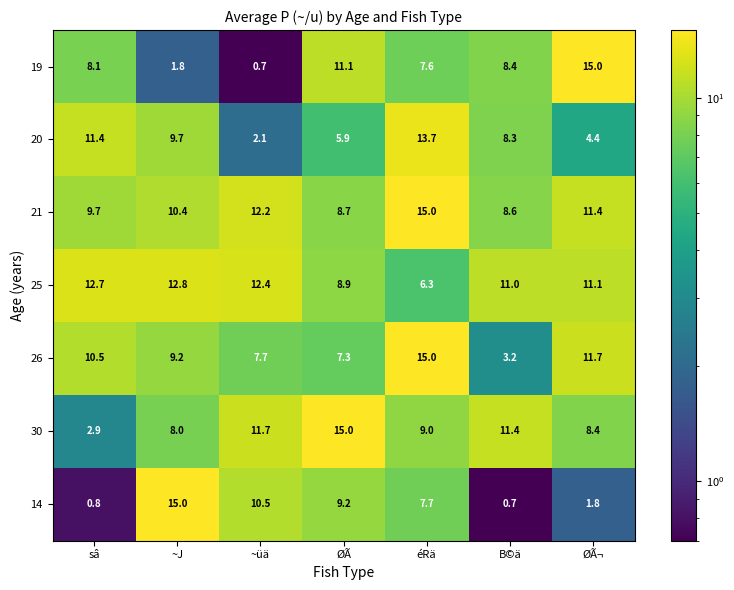

What is the minimum value for 19?

0.7